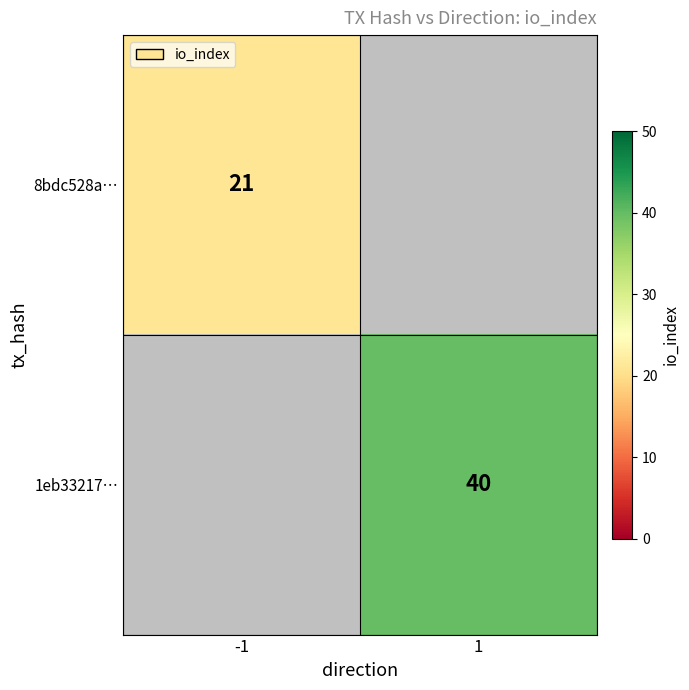

True or false: 1eb33217… has a value of 54 at 1.

False